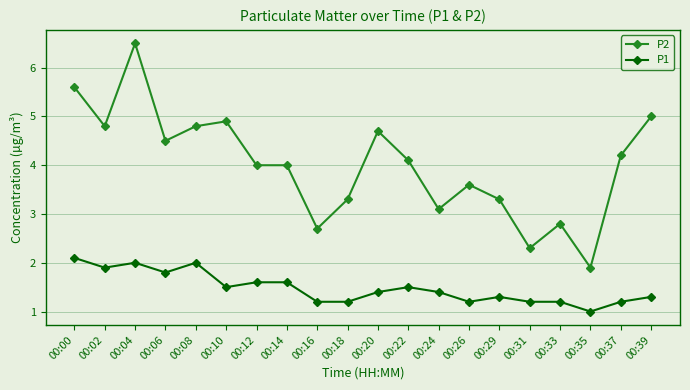

What is the value of the P1 point at the 15th from the left?

1.3